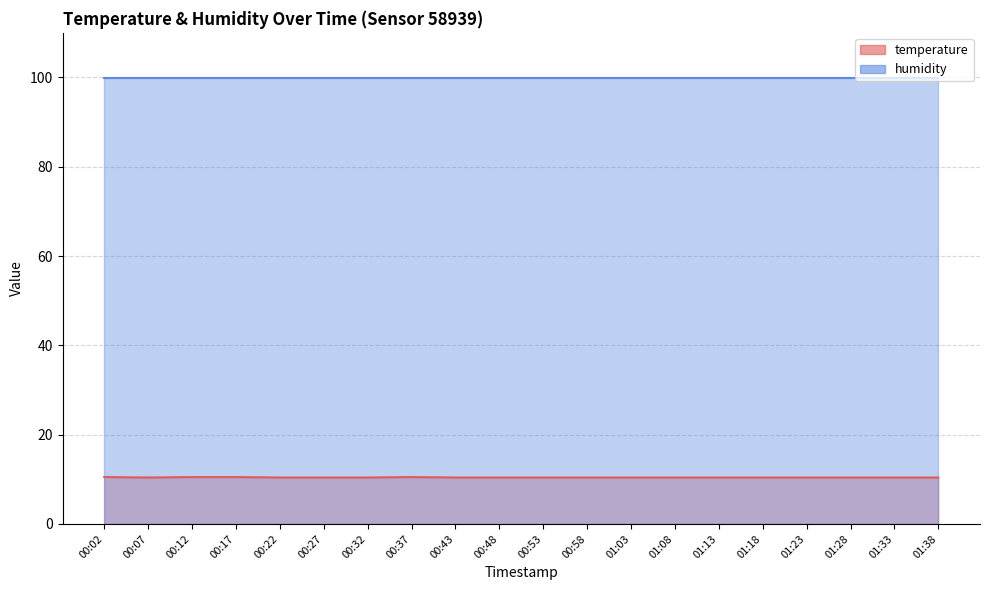

True or false: the data has more than 0 interior local peaks.

True